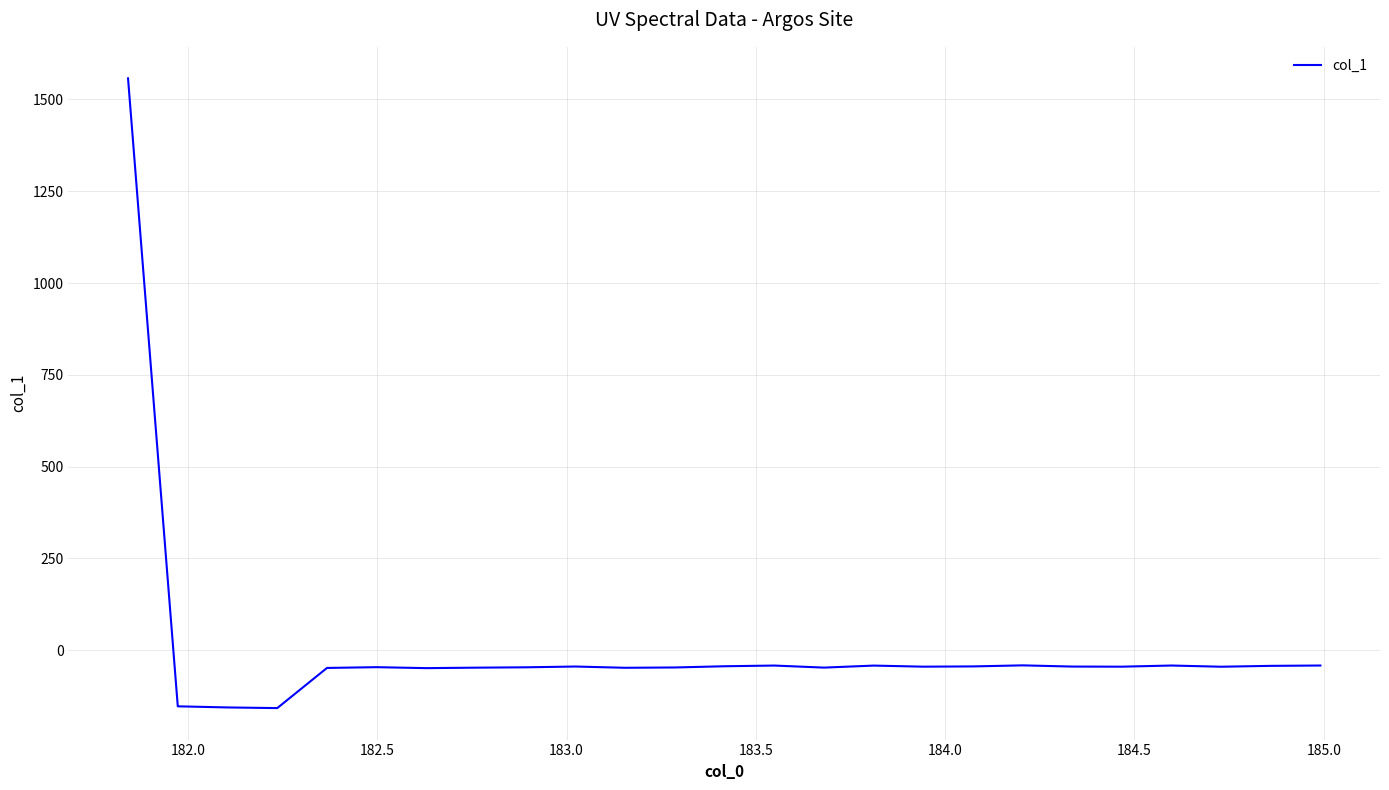

True or false: there are more than 1 points higher than both neighbors.

True